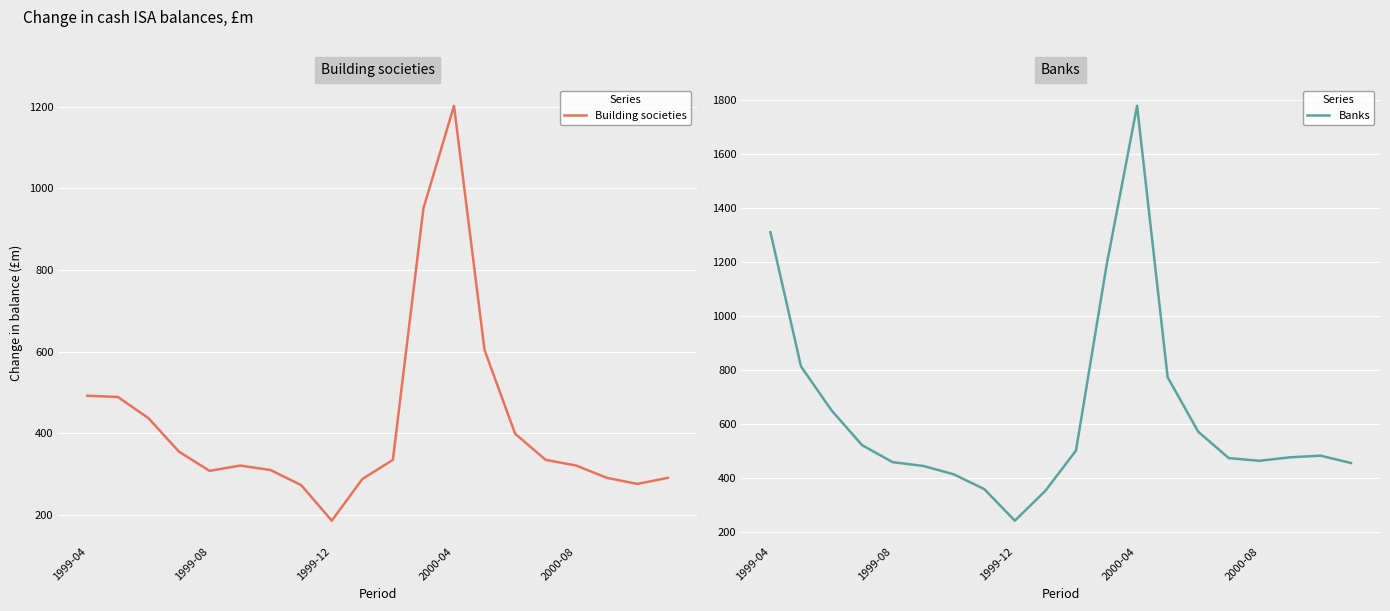

True or false: Building societies and Banks intersect in this chart.

False